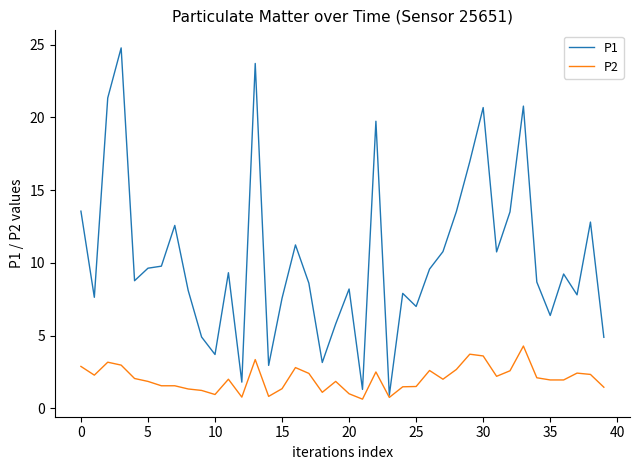

Rank the series by their maximum value, from lowest to highest.

P2, P1